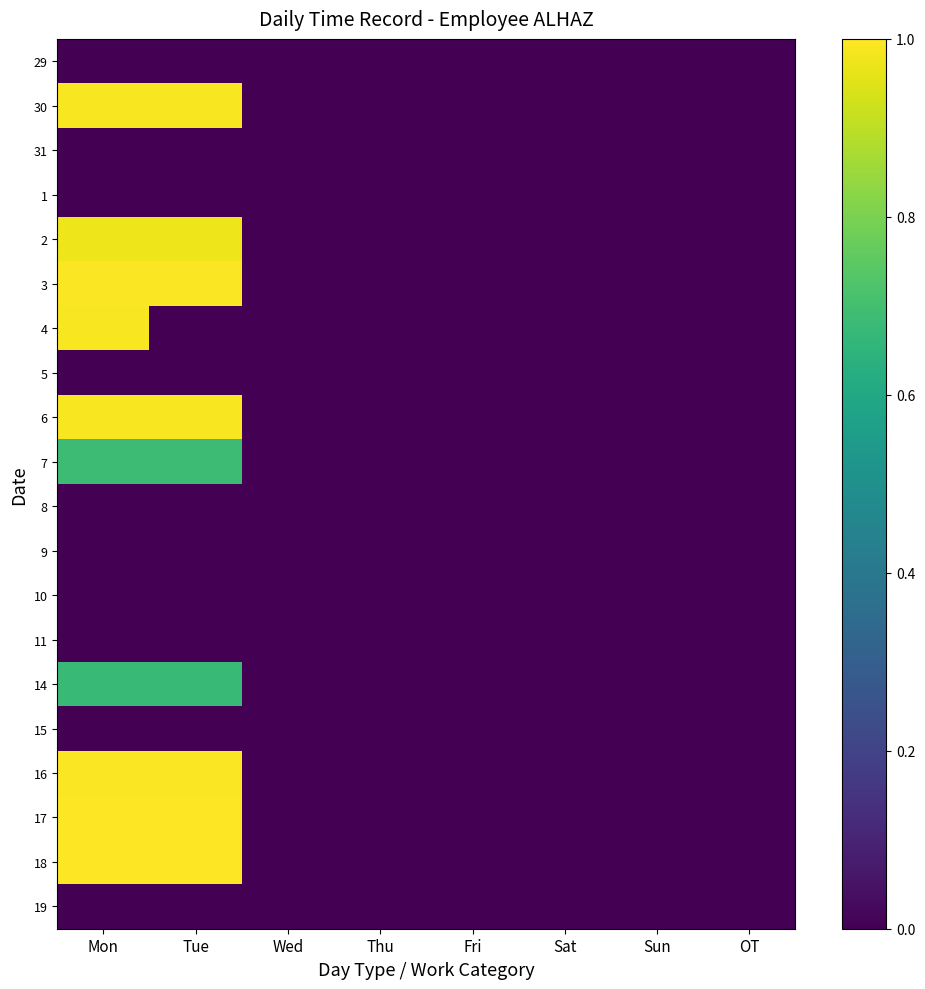

Reading left to right, list all the values displayed in this chart.

29: Mon=0.0	Tue=0.0	Wed=0.0	Thu=0.0	Fri=0.0	Sat=0.0	Sun=0.0	OT=0.0
30: Mon=1.0	Tue=1.0	Wed=0.0	Thu=0.0	Fri=0.0	Sat=0.0	Sun=0.0	OT=0.0
31: Mon=0.0	Tue=0.0	Wed=0.0	Thu=0.0	Fri=0.0	Sat=0.0	Sun=0.0	OT=0.0
1: Mon=0.0	Tue=0.0	Wed=0.0	Thu=0.0	Fri=0.0	Sat=0.0	Sun=0.0	OT=0.0
2: Mon=1.0	Tue=1.0	Wed=0.0	Thu=0.0	Fri=0.0	Sat=0.0	Sun=0.0	OT=0.0
3: Mon=1.0	Tue=1.0	Wed=0.0	Thu=0.0	Fri=0.0	Sat=0.0	Sun=0.0	OT=0.0
4: Mon=1.0	Tue=0.0	Wed=0.0	Thu=0.0	Fri=0.0	Sat=0.0	Sun=0.0	OT=0.0
5: Mon=0.0	Tue=0.0	Wed=0.0	Thu=0.0	Fri=0.0	Sat=0.0	Sun=0.0	OT=0.0
6: Mon=1.0	Tue=1.0	Wed=0.0	Thu=0.0	Fri=0.0	Sat=0.0	Sun=0.0	OT=0.0
7: Mon=0.7	Tue=0.7	Wed=0.0	Thu=0.0	Fri=0.0	Sat=0.0	Sun=0.0	OT=0.0
8: Mon=0.0	Tue=0.0	Wed=0.0	Thu=0.0	Fri=0.0	Sat=0.0	Sun=0.0	OT=0.0
9: Mon=0.0	Tue=0.0	Wed=0.0	Thu=0.0	Fri=0.0	Sat=0.0	Sun=0.0	OT=0.0
10: Mon=0.0	Tue=0.0	Wed=0.0	Thu=0.0	Fri=0.0	Sat=0.0	Sun=0.0	OT=0.0
11: Mon=0.0	Tue=0.0	Wed=0.0	Thu=0.0	Fri=0.0	Sat=0.0	Sun=0.0	OT=0.0
14: Mon=0.7	Tue=0.7	Wed=0.0	Thu=0.0	Fri=0.0	Sat=0.0	Sun=0.0	OT=0.0
15: Mon=0.0	Tue=0.0	Wed=0.0	Thu=0.0	Fri=0.0	Sat=0.0	Sun=0.0	OT=0.0
16: Mon=1.0	Tue=1.0	Wed=0.0	Thu=0.0	Fri=0.0	Sat=0.0	Sun=0.0	OT=0.0
17: Mon=1.0	Tue=1.0	Wed=0.0	Thu=0.0	Fri=0.0	Sat=0.0	Sun=0.0	OT=0.0
18: Mon=1.0	Tue=1.0	Wed=0.0	Thu=0.0	Fri=0.0	Sat=0.0	Sun=0.0	OT=0.0
19: Mon=0.0	Tue=0.0	Wed=0.0	Thu=0.0	Fri=0.0	Sat=0.0	Sun=0.0	OT=0.0